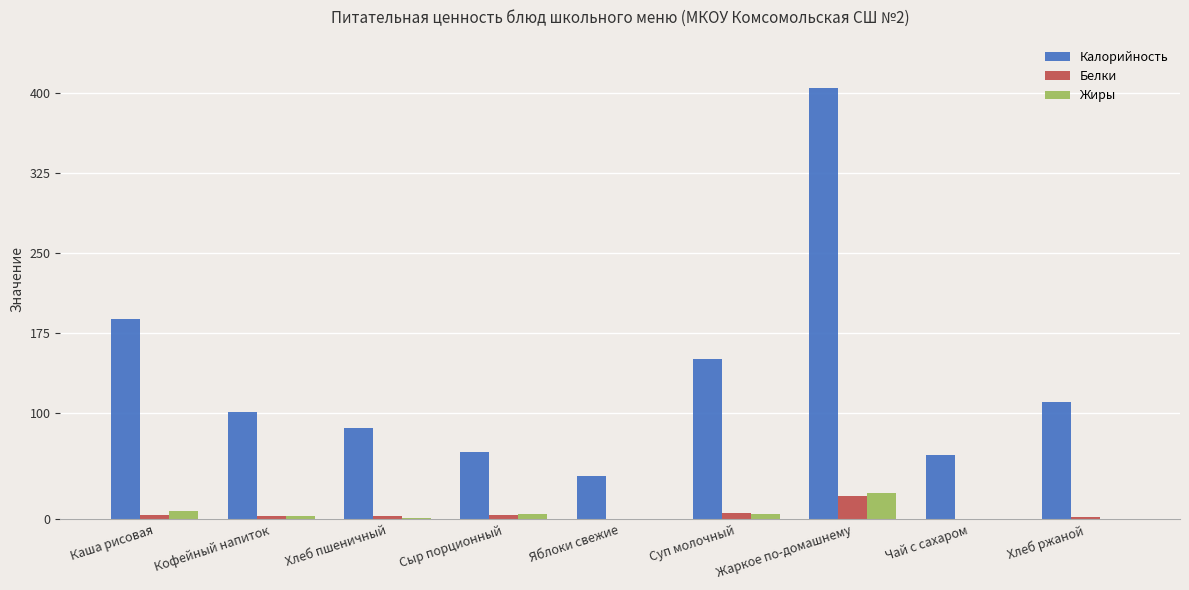

True or false: Калорийность has a value of 60.0 at Чай с сахаром.

True